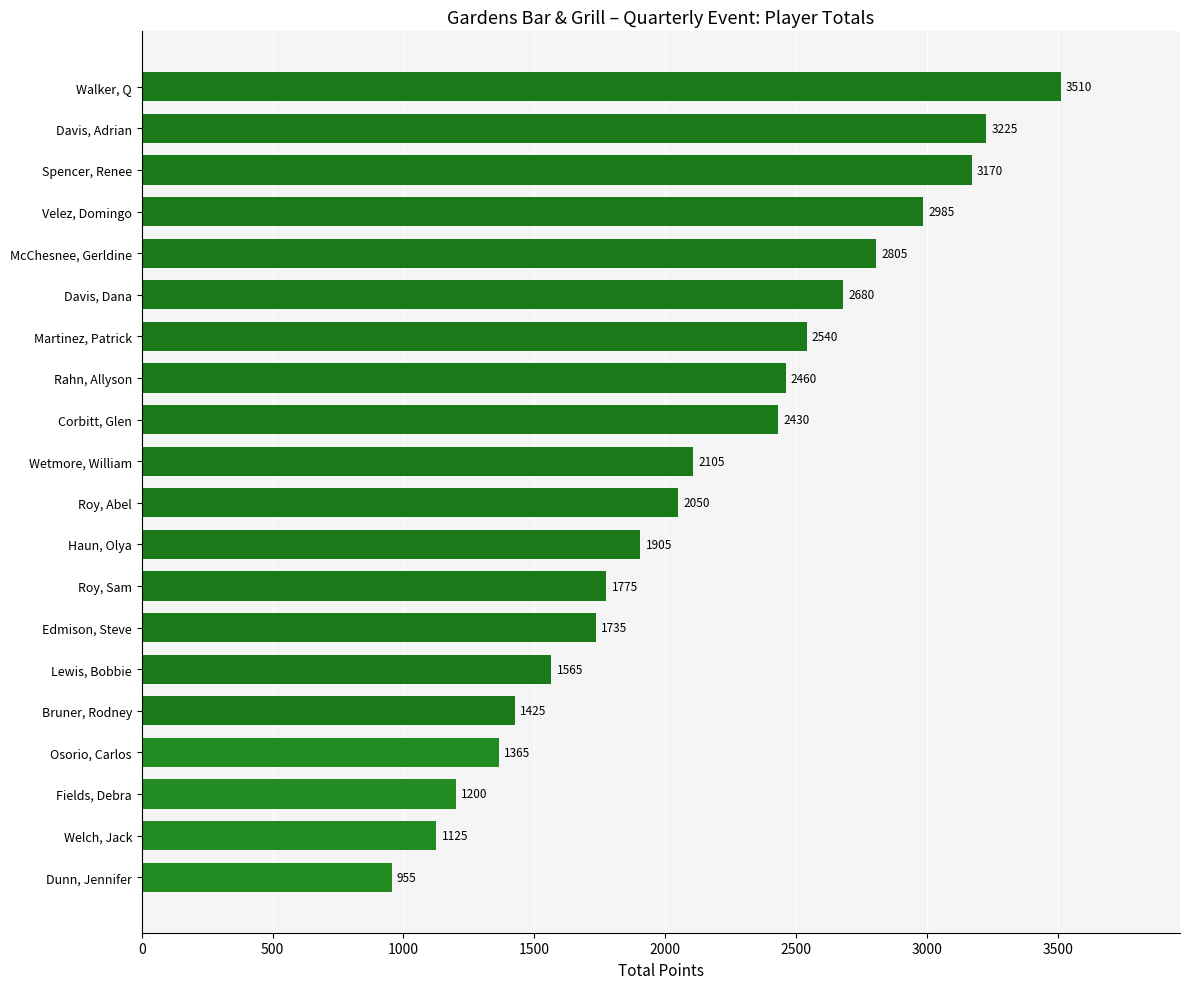

Count the number of categories in the chart.

20